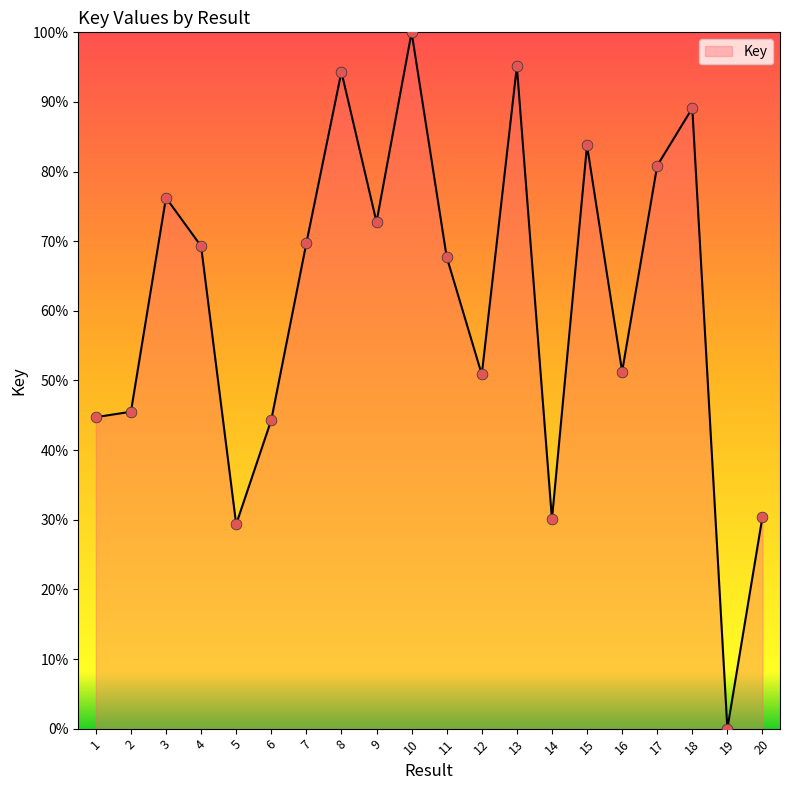

What is the change in value from 2 to 11?

+22.2